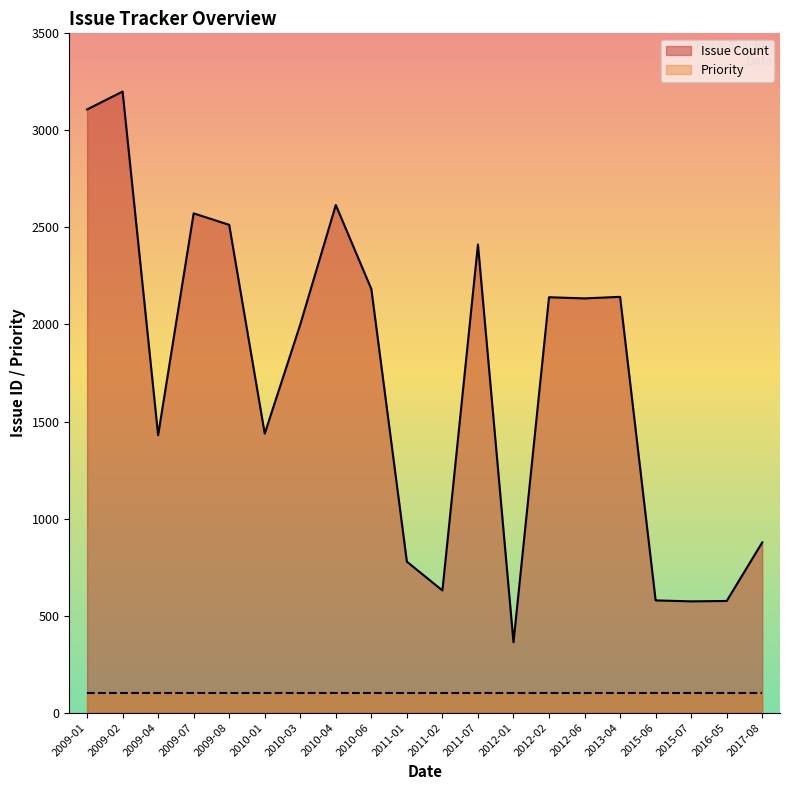

List the labels in order of value, largest first.

2009-02, 2009-01, 2010-04, 2009-07, 2009-08, 2011-07, 2010-06, 2013-04, 2012-02, 2012-06, 2010-03, 2010-01, 2009-04, 2017-08, 2011-01, 2011-02, 2015-06, 2016-05, 2015-07, 2012-01